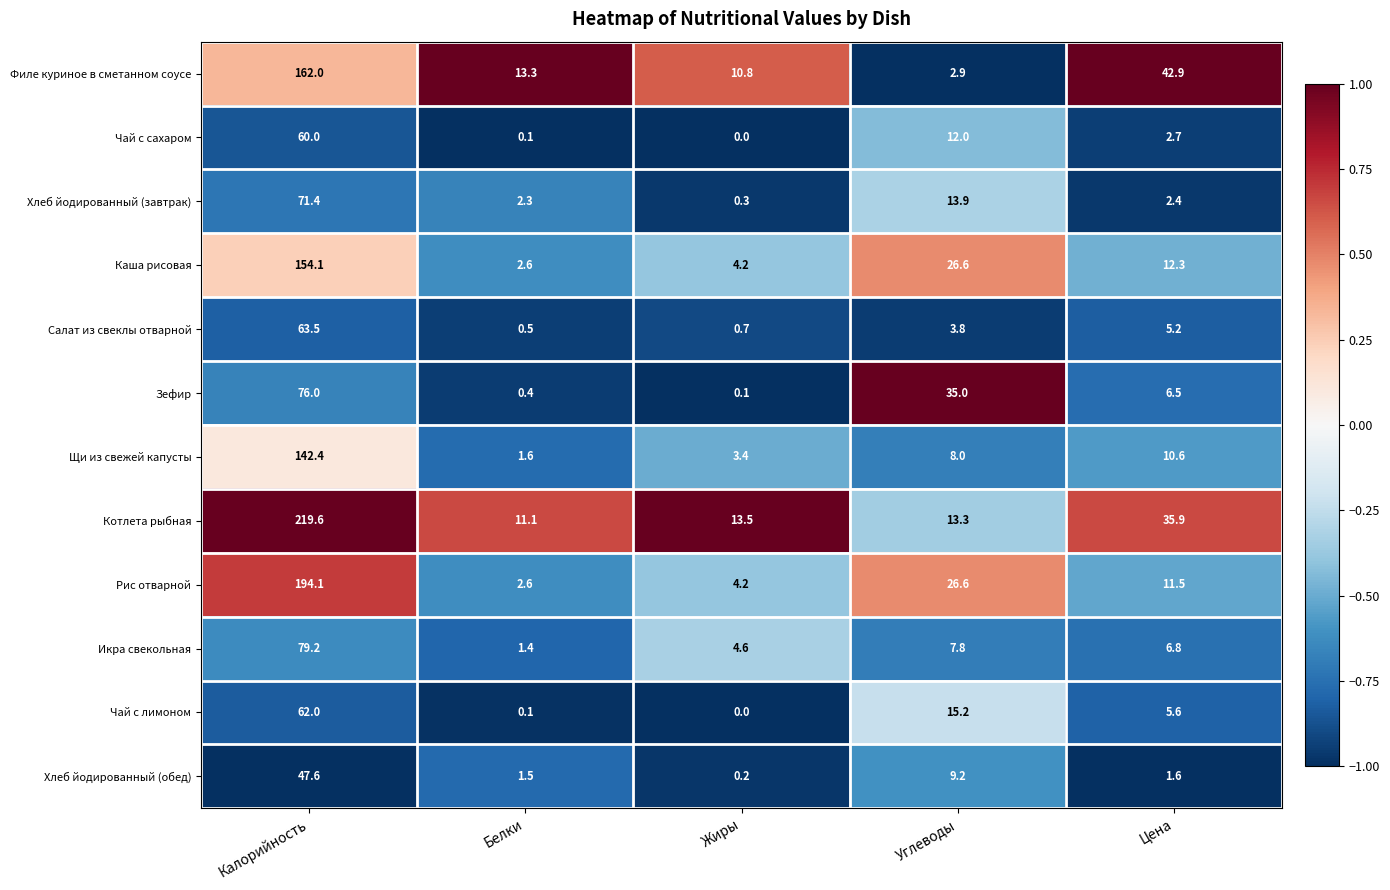

What is the spread (max minus min) of values at Углеводы?

32.1